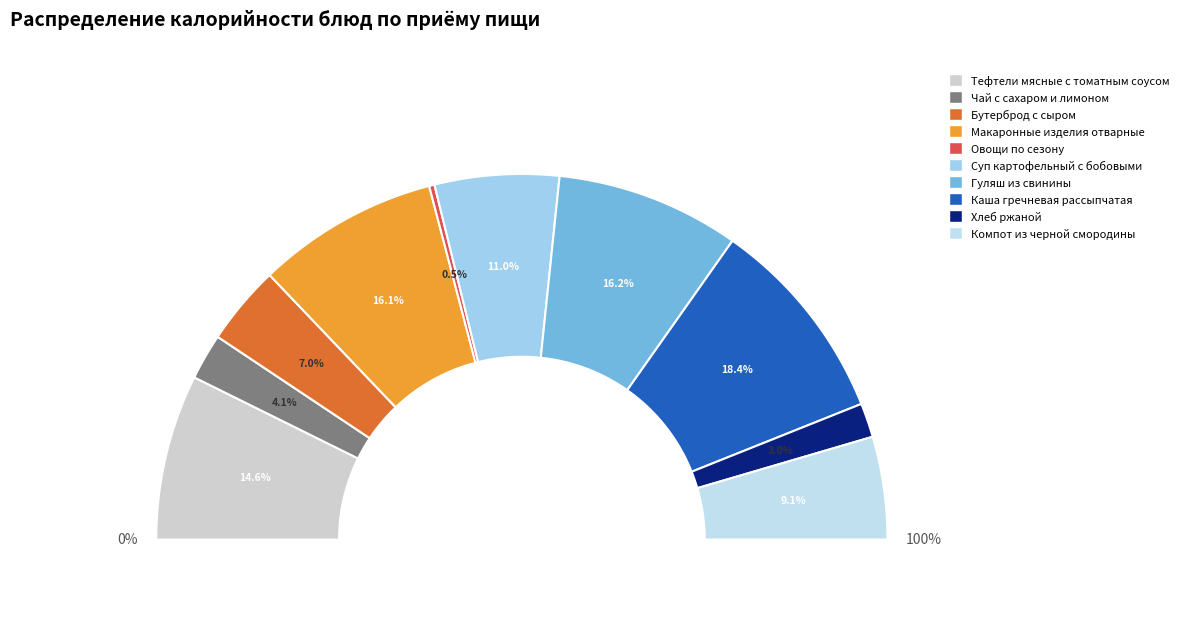

Between Хлеб ржаной and Овощи по сезону, which is larger?

Хлеб ржаной